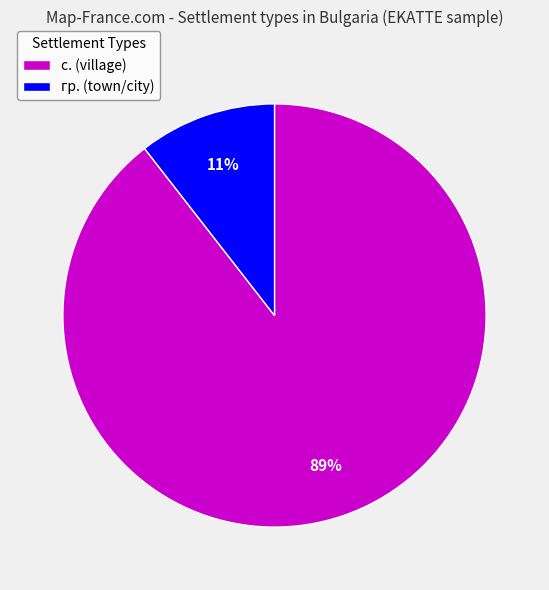

Which category has the biggest portion of the pie?

с. (village)